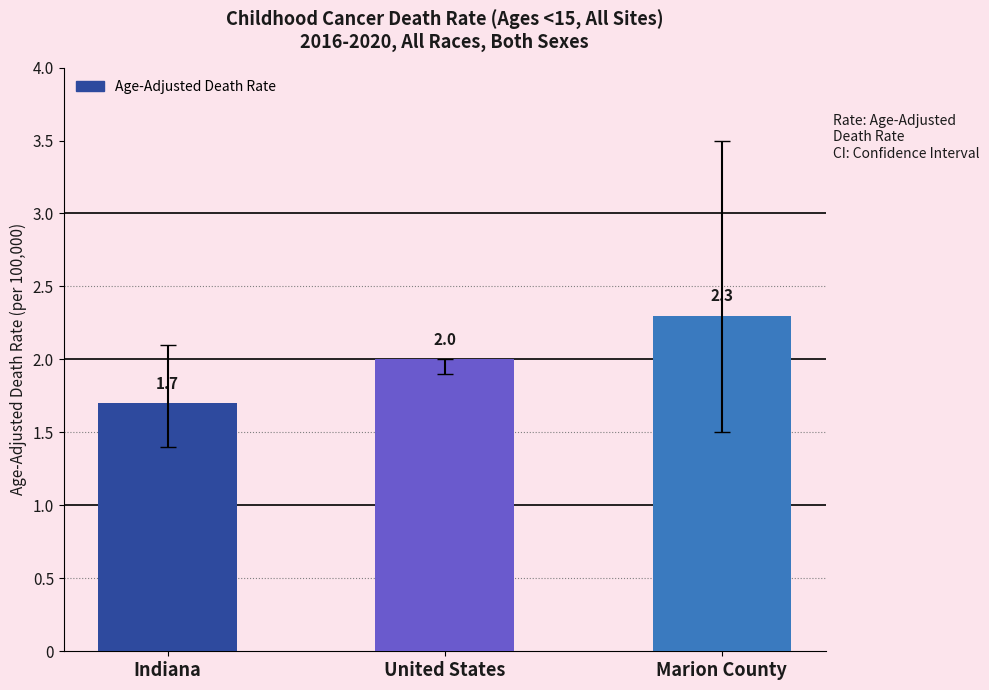

What is the label of the 1st bar from the right?

Marion County